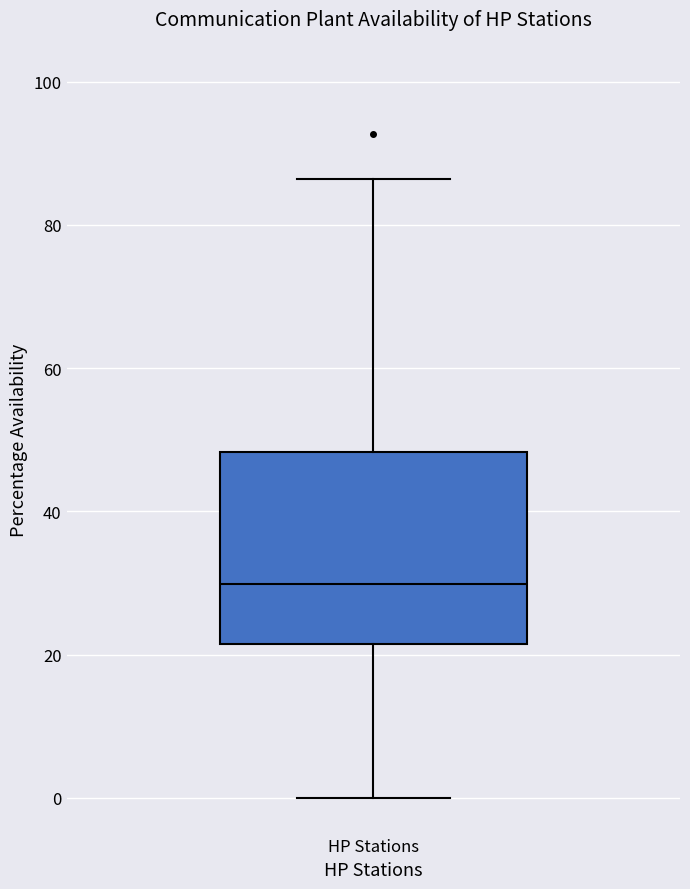

Where is the upper edge of the box for HP Stations on the y-axis? The values are not printed on the chart, so give them approximately, as read against the axis.

48